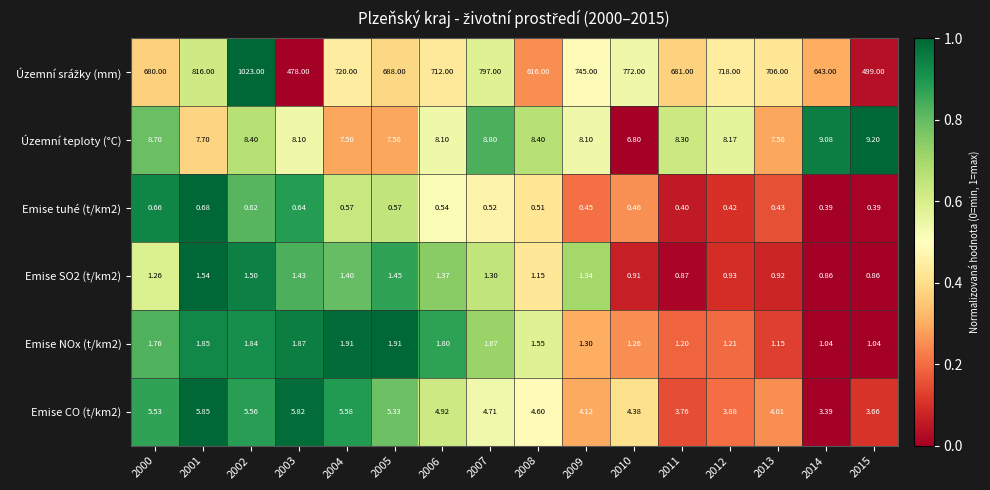

Count the number of categories in the chart.

16